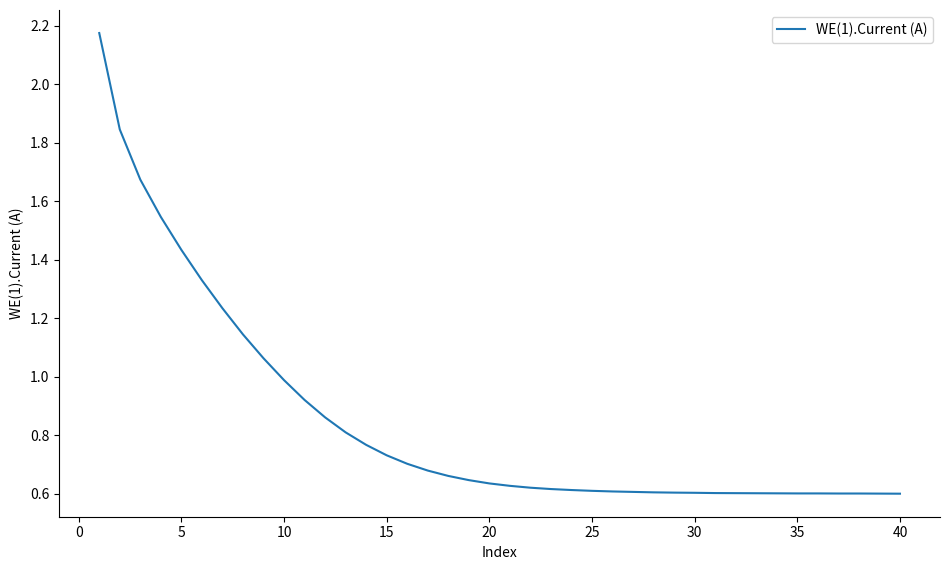

What is the difference between the maximum and minimum values?

1.6